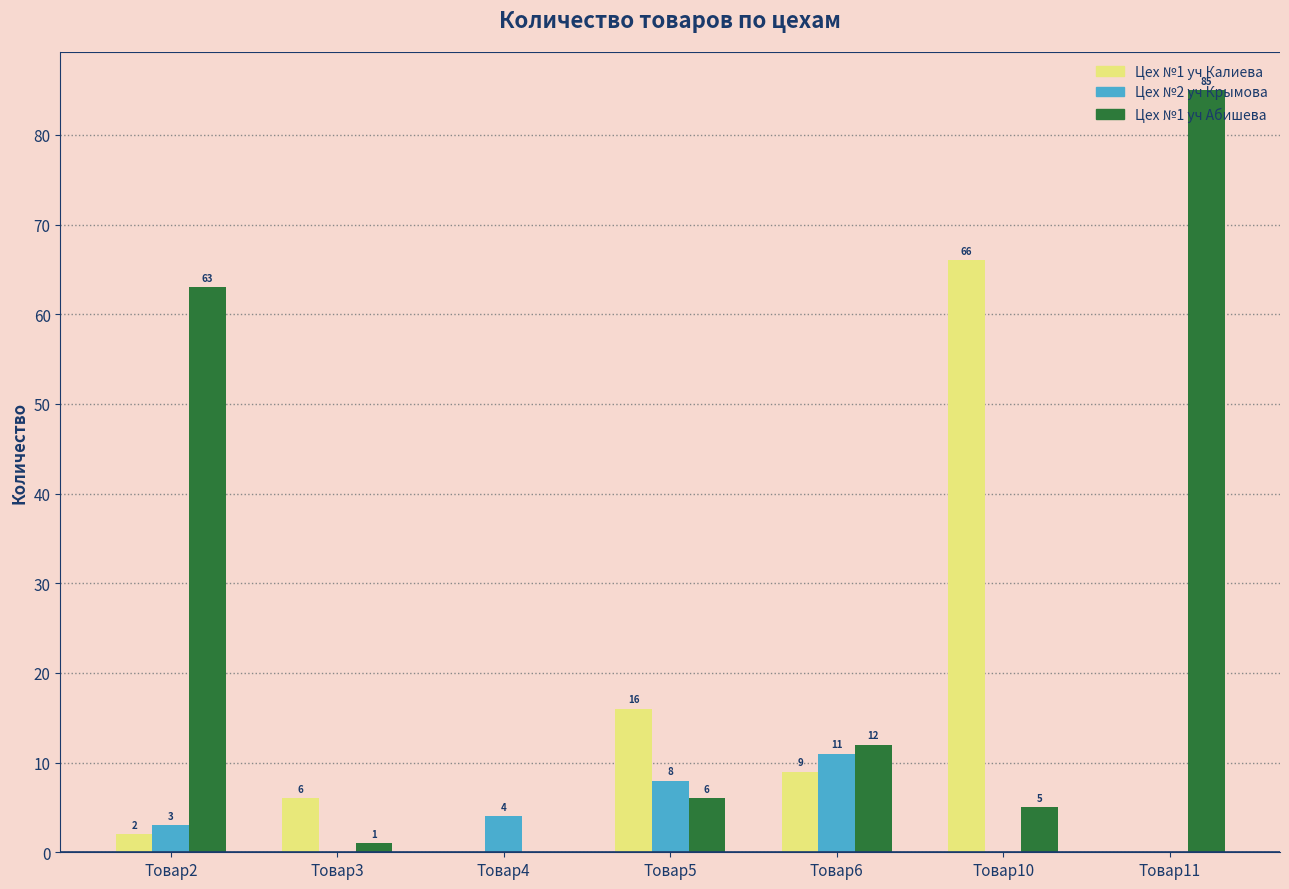

Reading right to left, list all the values displayed in this chart.

Цех №1 уч Калиева: 0	66	9	16	0	6	2
Цех №2 уч Крымова: 0	0	11	8	4	0	3
Цех №1 уч Абишева: 85	5	12	6	0	1	63